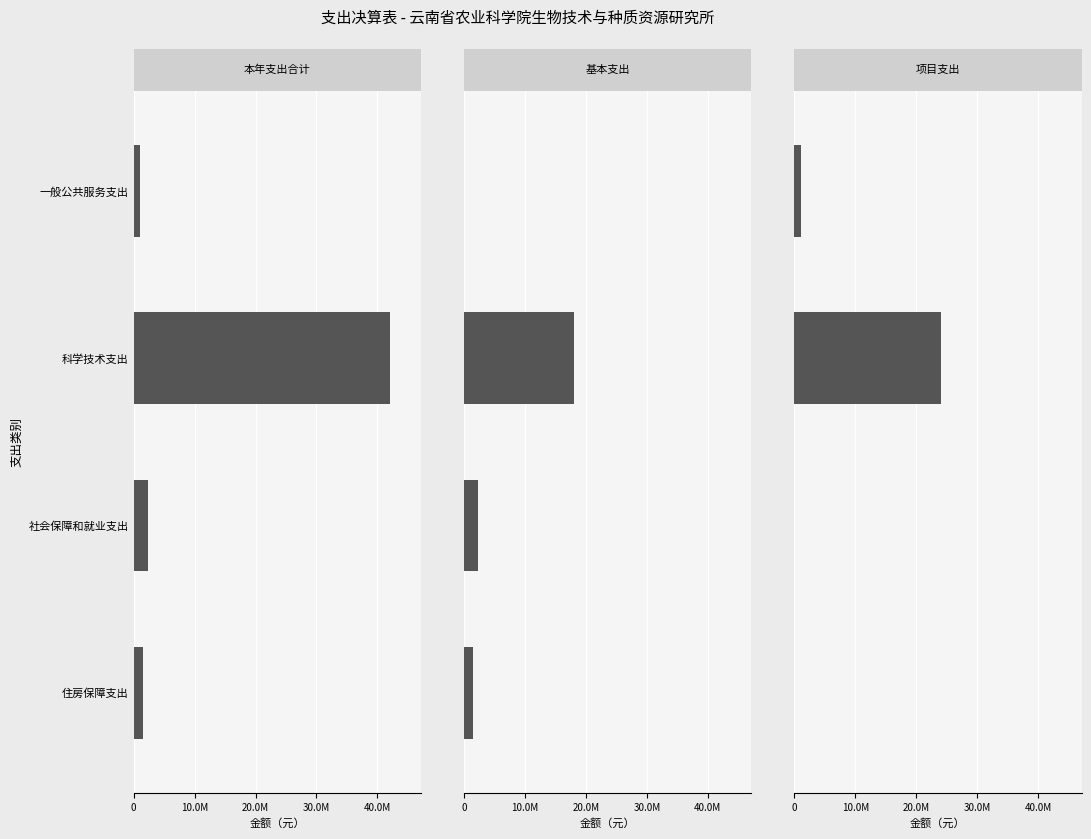

Rank the series at 20.0M from highest to lowest value.

本年支出合计, 基本支出, 项目支出